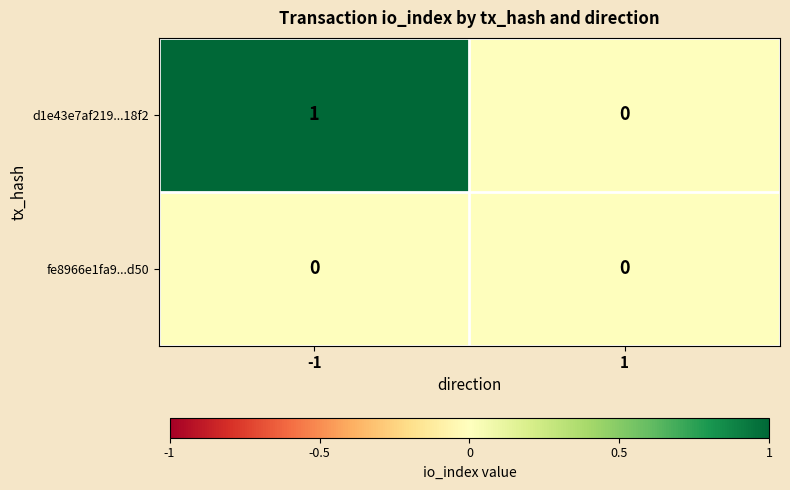

Rank the series by their average value, from highest to lowest.

d1e43e7af219...18f2, fe8966e1fa9...d50